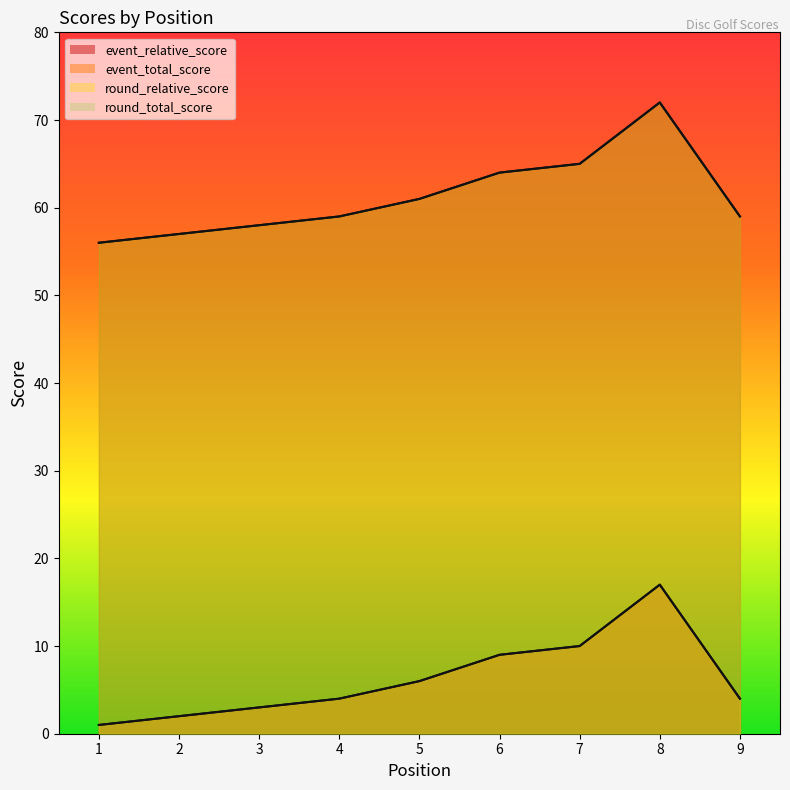

True or false: event_relative_score and event_total_score intersect in this chart.

False